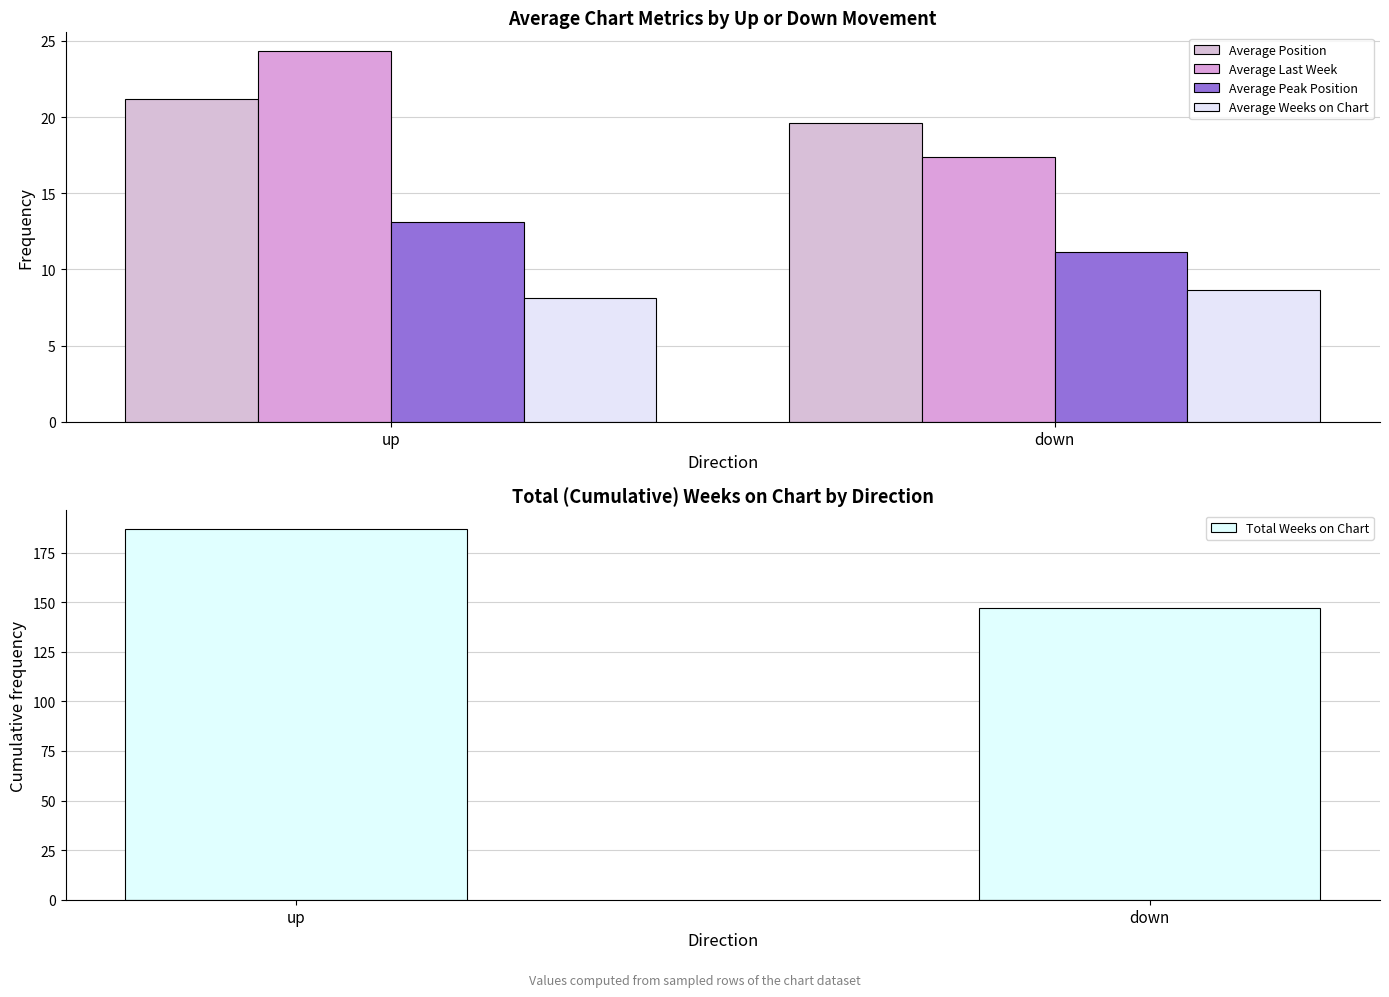

What is the maximum value for Average Position?

21.2